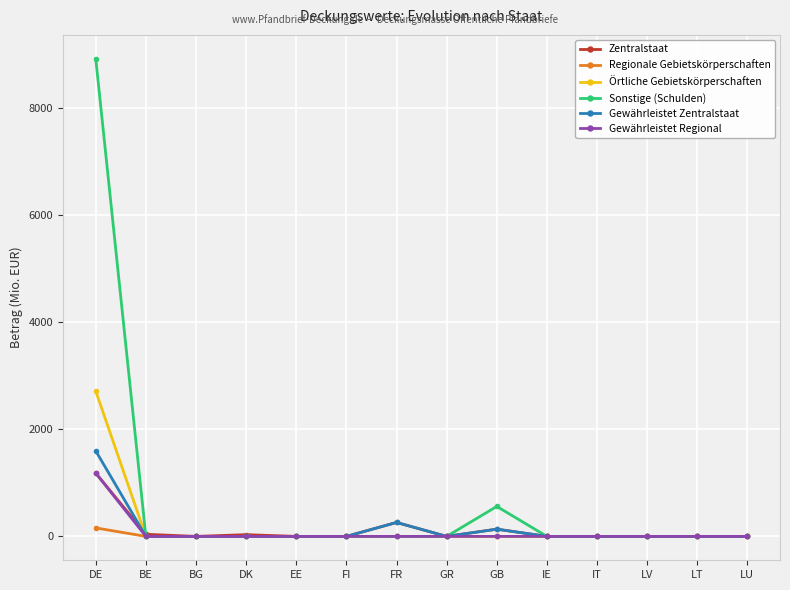

What is the label of the 11th point from the right?

DK